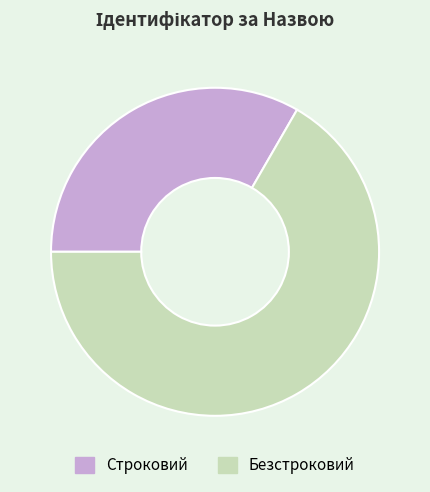

Rank the categories by value from lowest to highest.

Строковий, Безстроковий